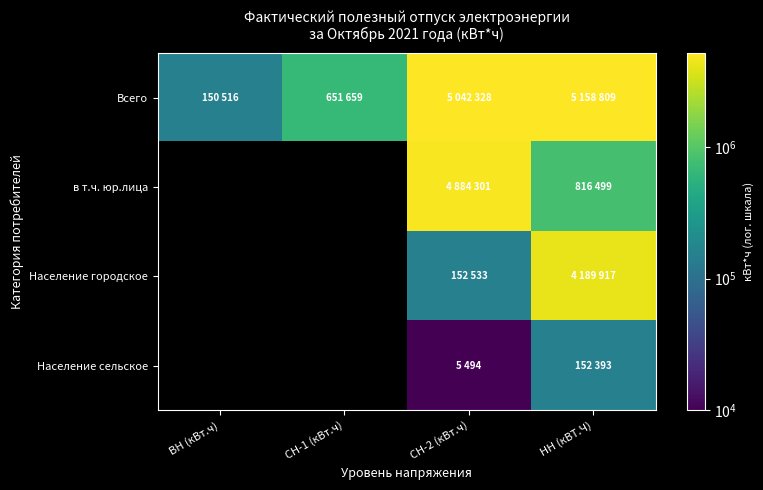

The Всего series shows 7495525.5 at СН-2 (кВт.ч). True or false?

False